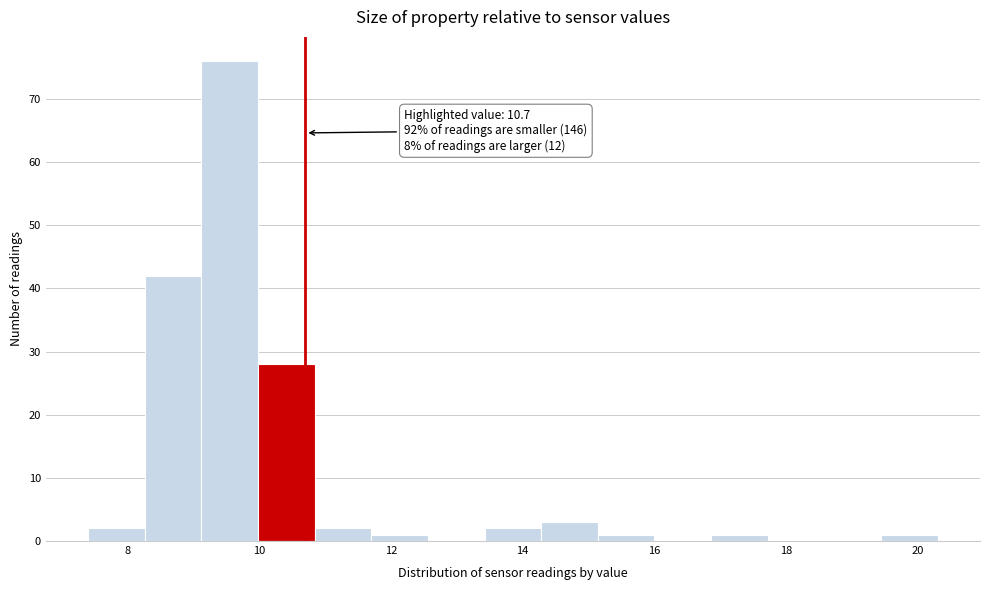

Which range on the x-axis has the tallest bar?

9.2 to 10.0